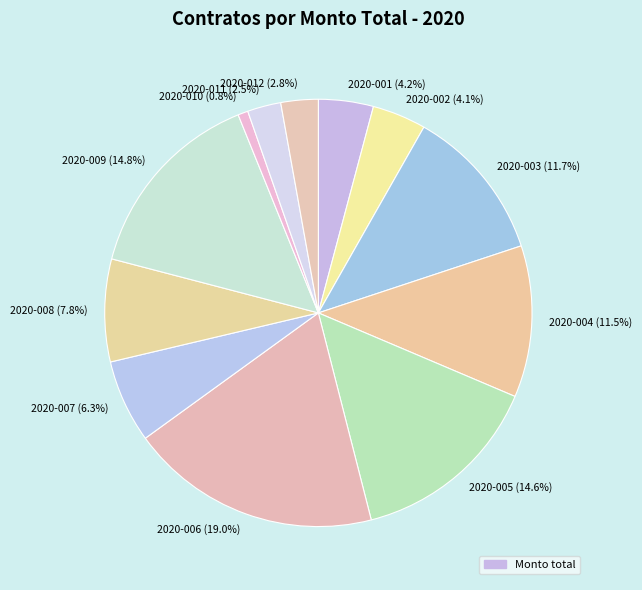

To the nearest percent, what is the average slice percentage?

8%